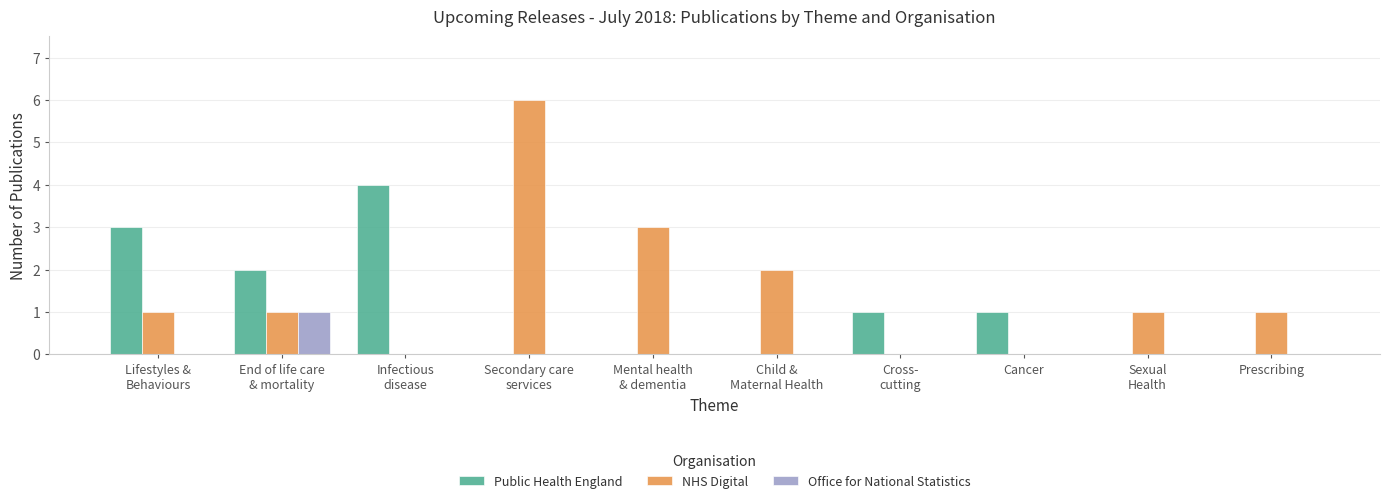

Is it true that NHS Digital equals 0 at Cancer?

True